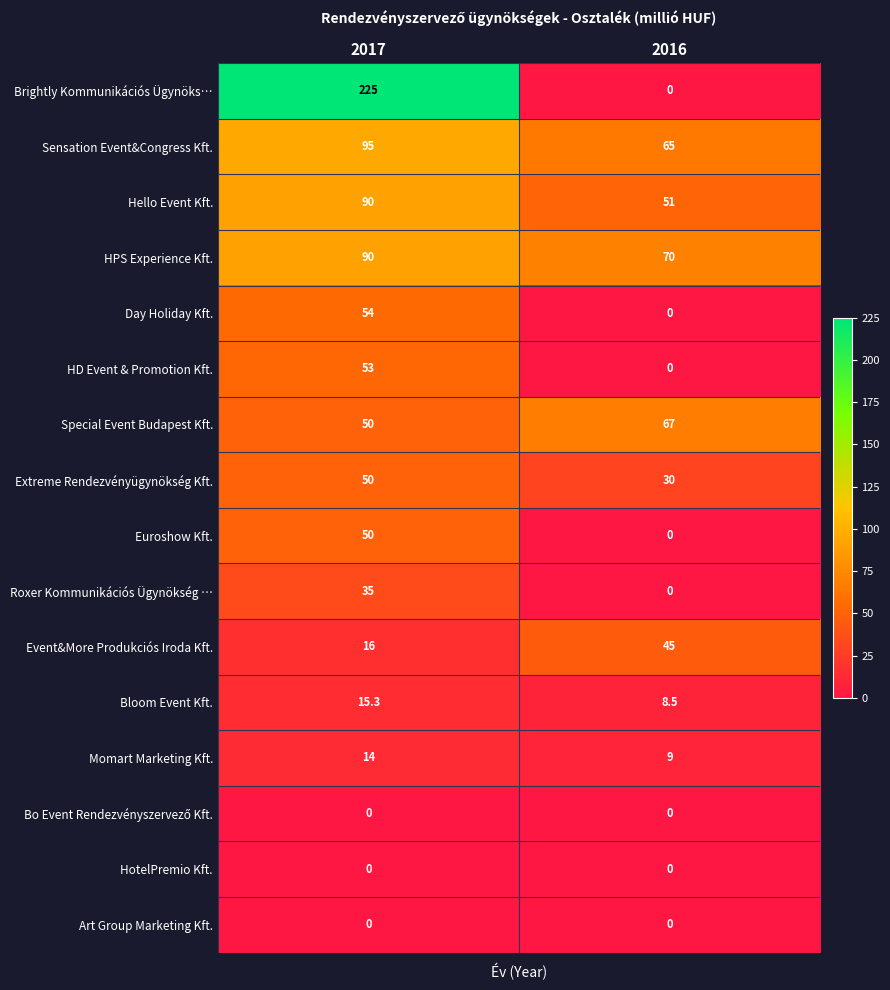

Where is HD Event & Promotion Kft. nearest to the value 26?

2016